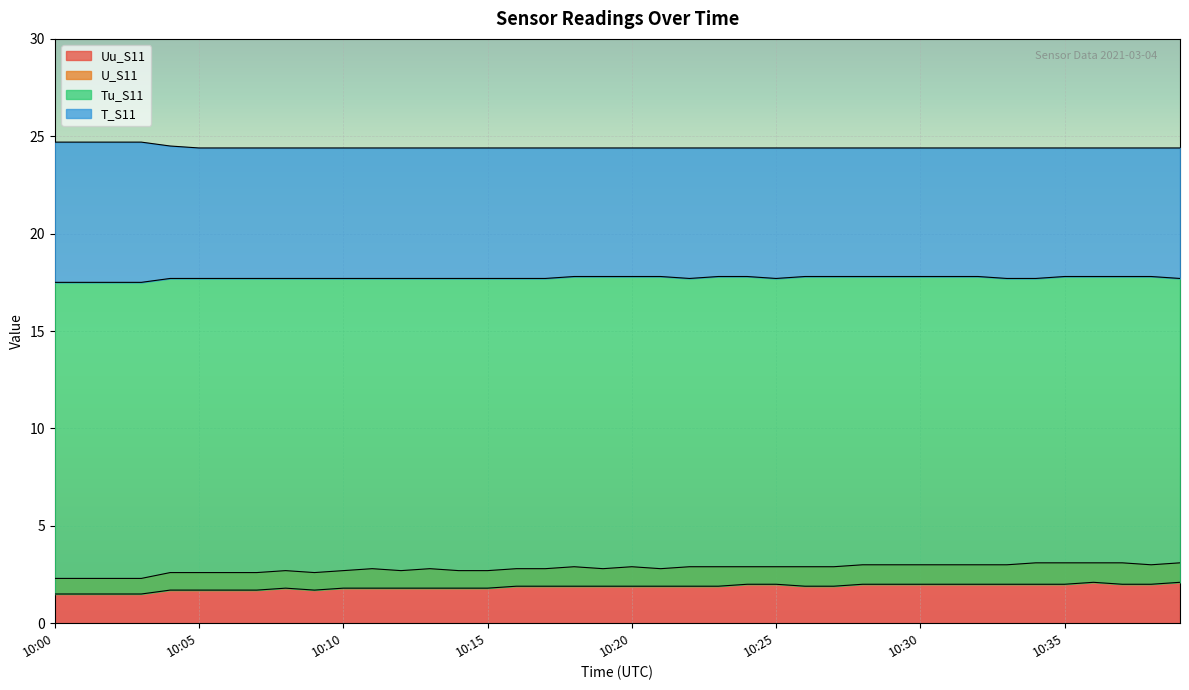

Which has a higher value, 10:00 or 10:12?

10:12